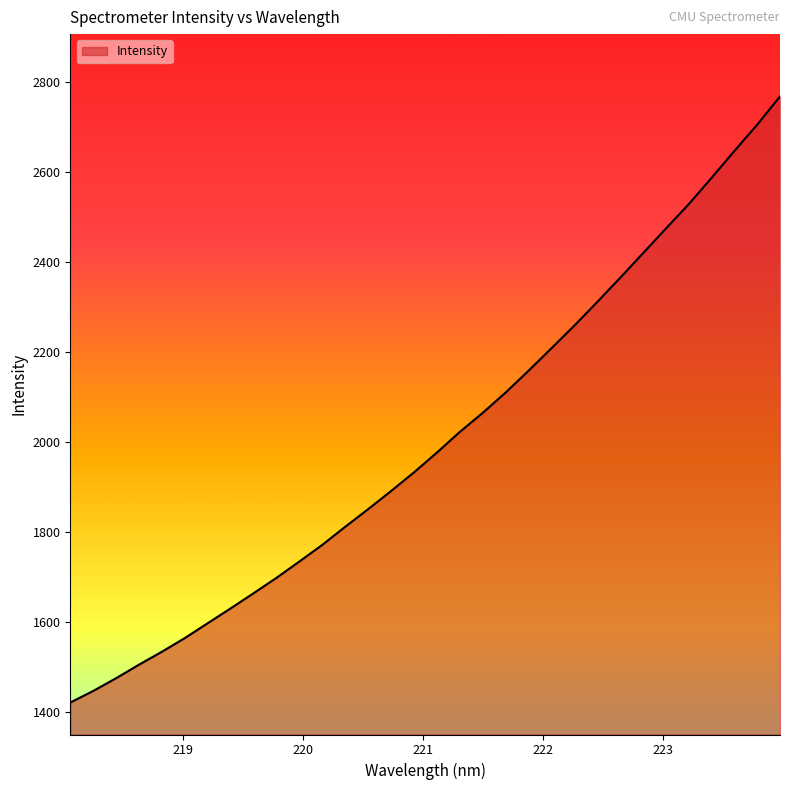

What is the minimum value shown in the chart?

1420.6